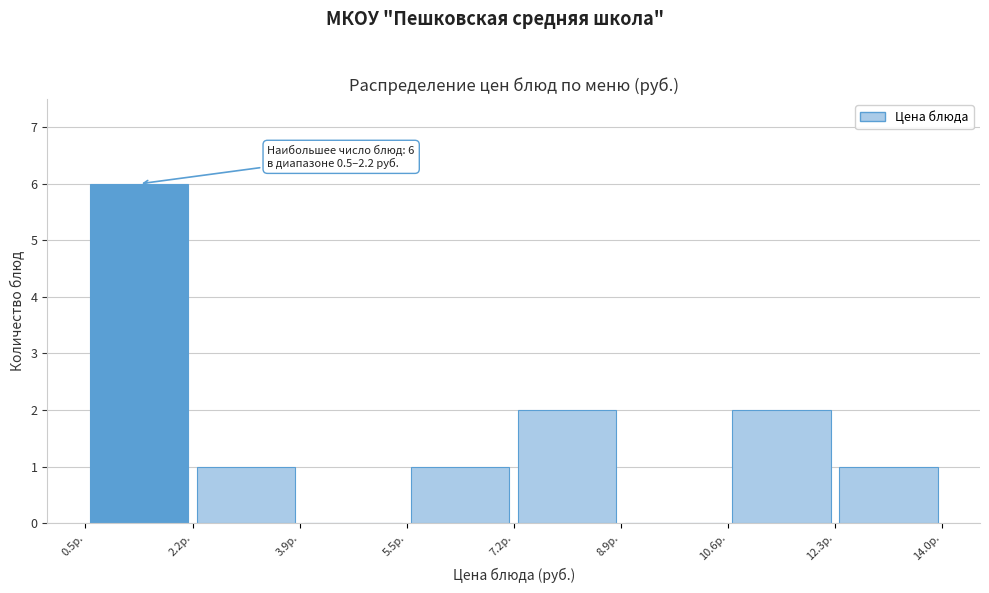

Over which range of the x-axis is the bar tallest?

0.4 to 2.2